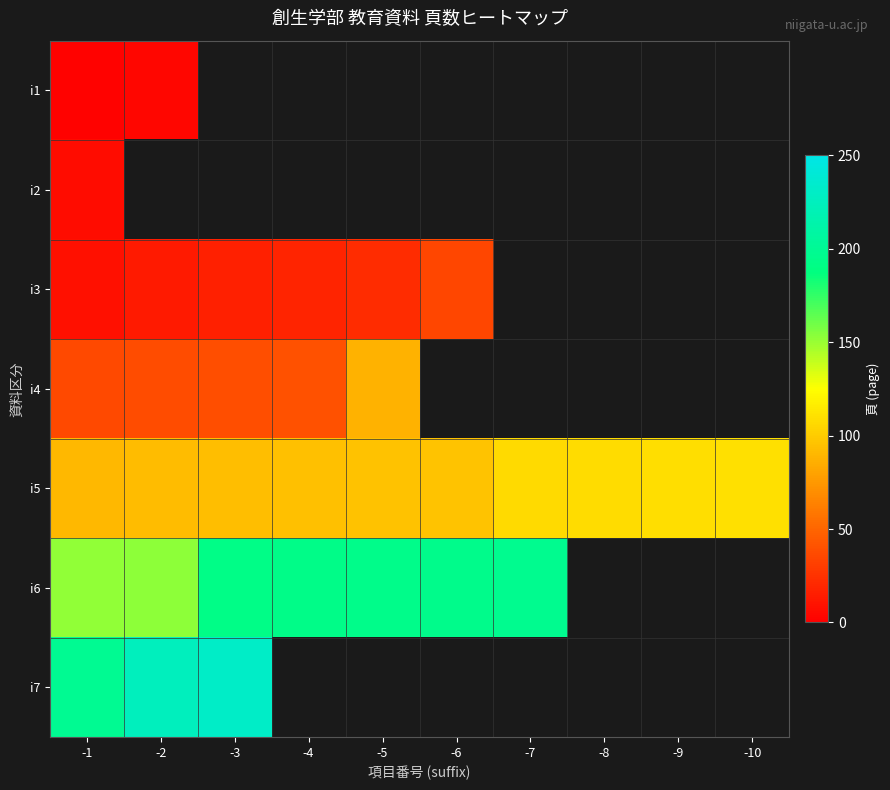

List the series in order of their peak value, lowest first.

i1, i2, i3, i4, i5, i6, i7